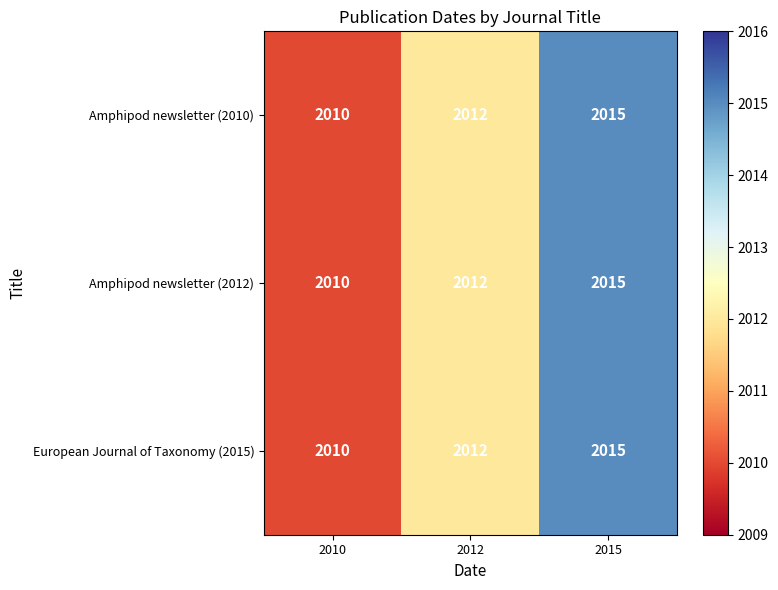

What is the difference between the European Journal of Taxonomy (2015) values at 2012 and 2015?

3